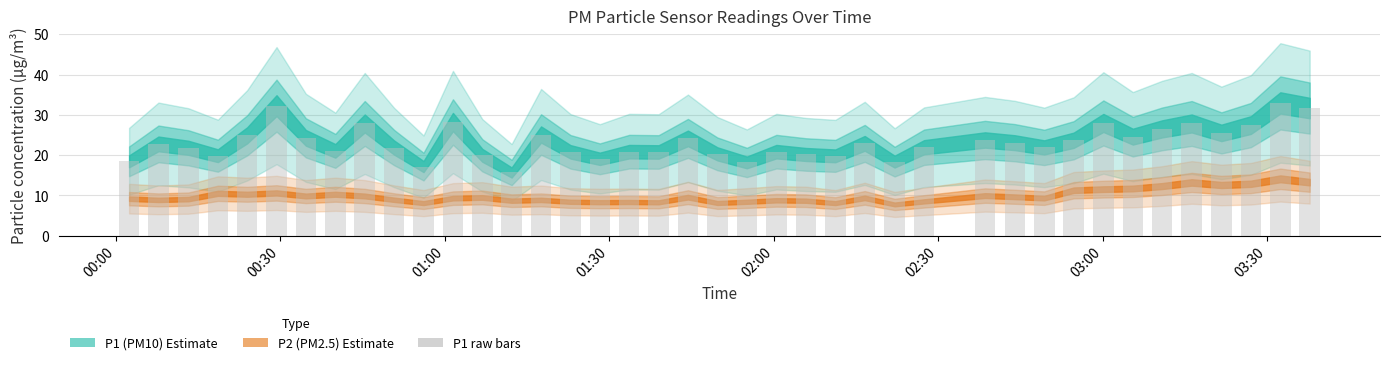

What is the average value?

23.2